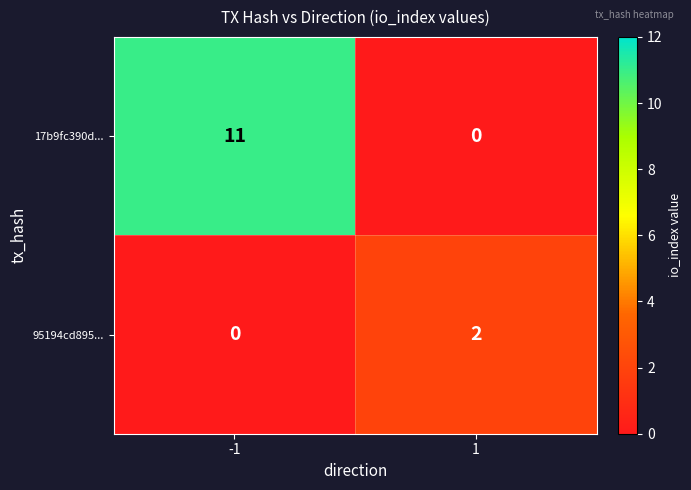

What is the greatest value displayed?

11